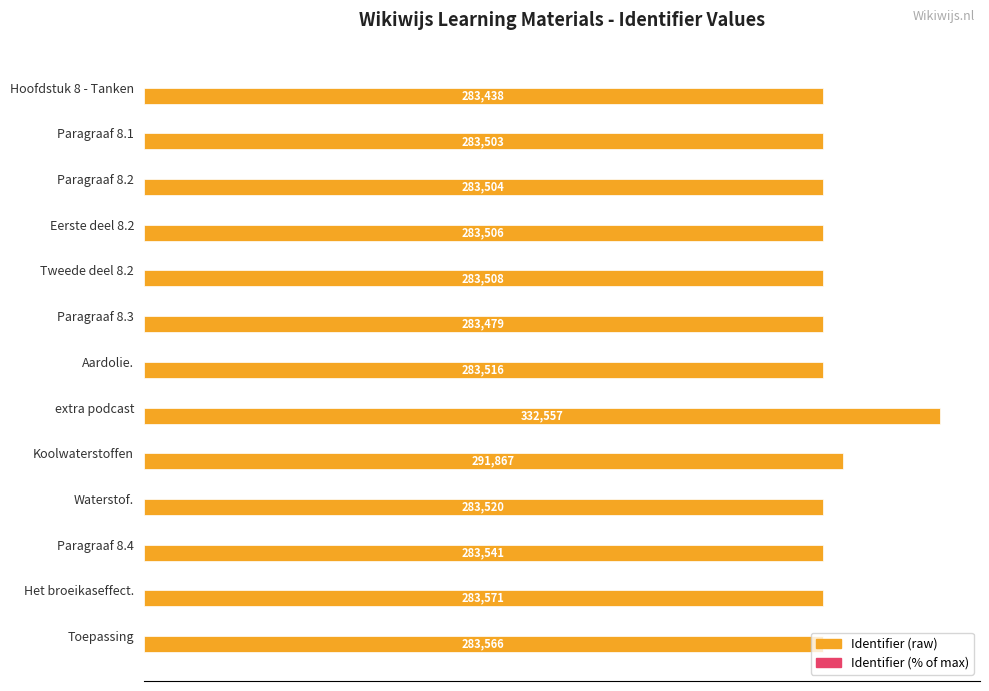

At which category is the sum across all series the highest?

extra podcast